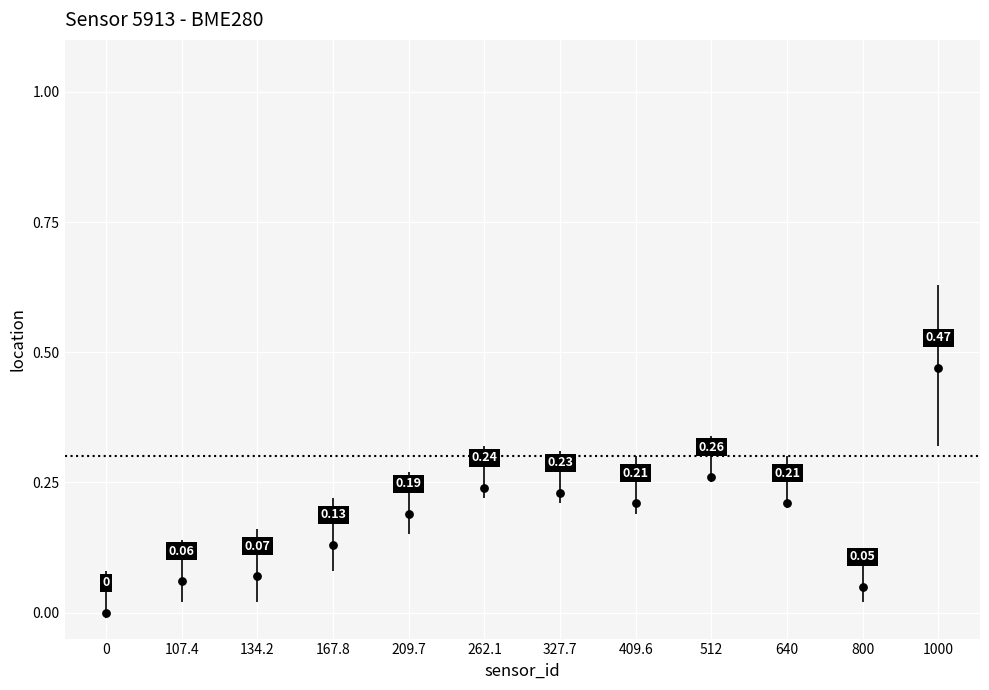

Count the number of points in this scatter plot.

12